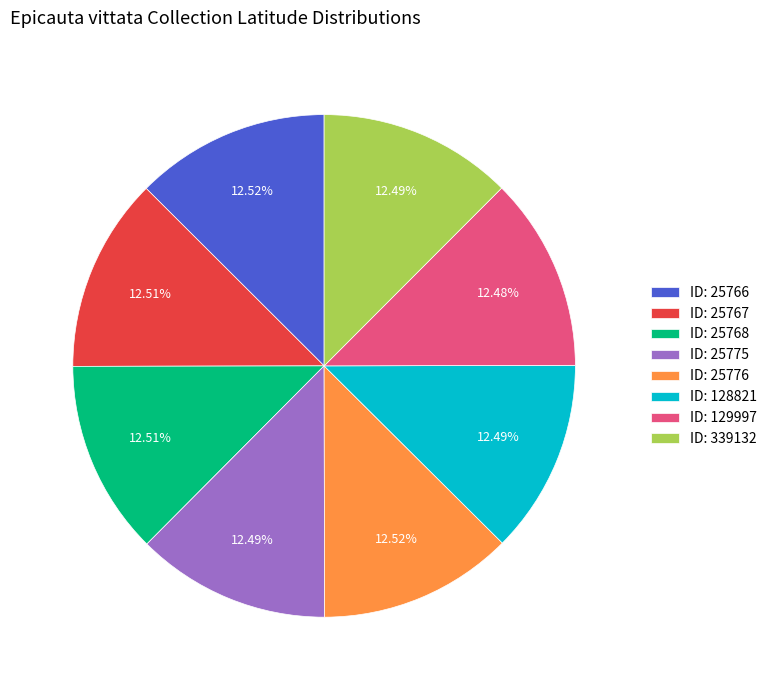

Approximately how many times larger is the value at ID: 25767 compared to ID: 25768?

1.0